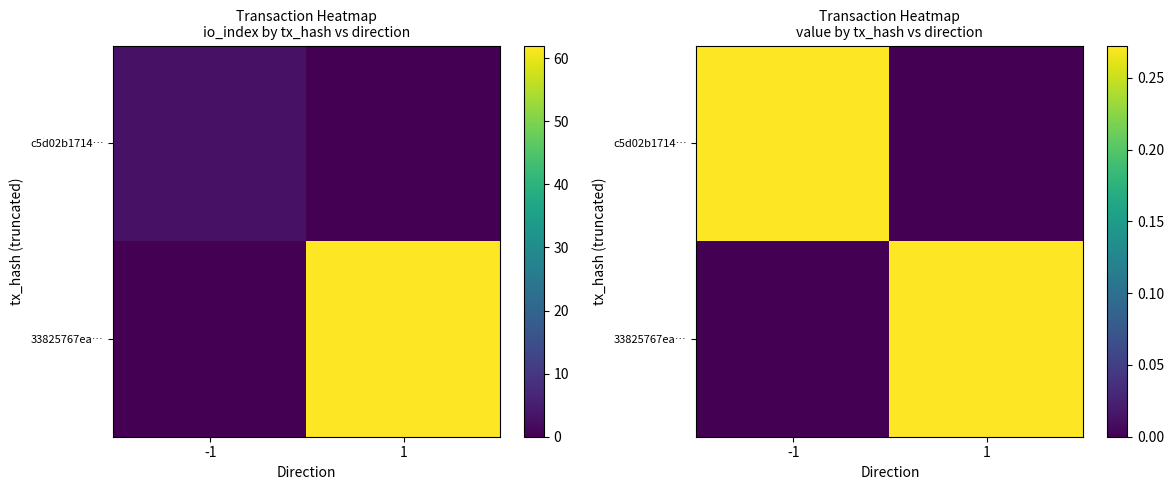

What is the total value across all series at 1?

0.3